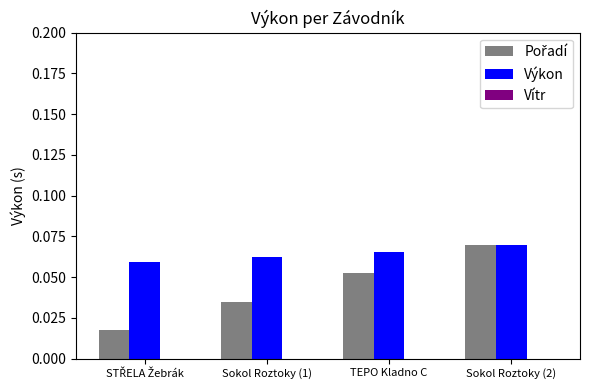

At which category is the sum across all series the highest?

Sokol Roztoky (2)